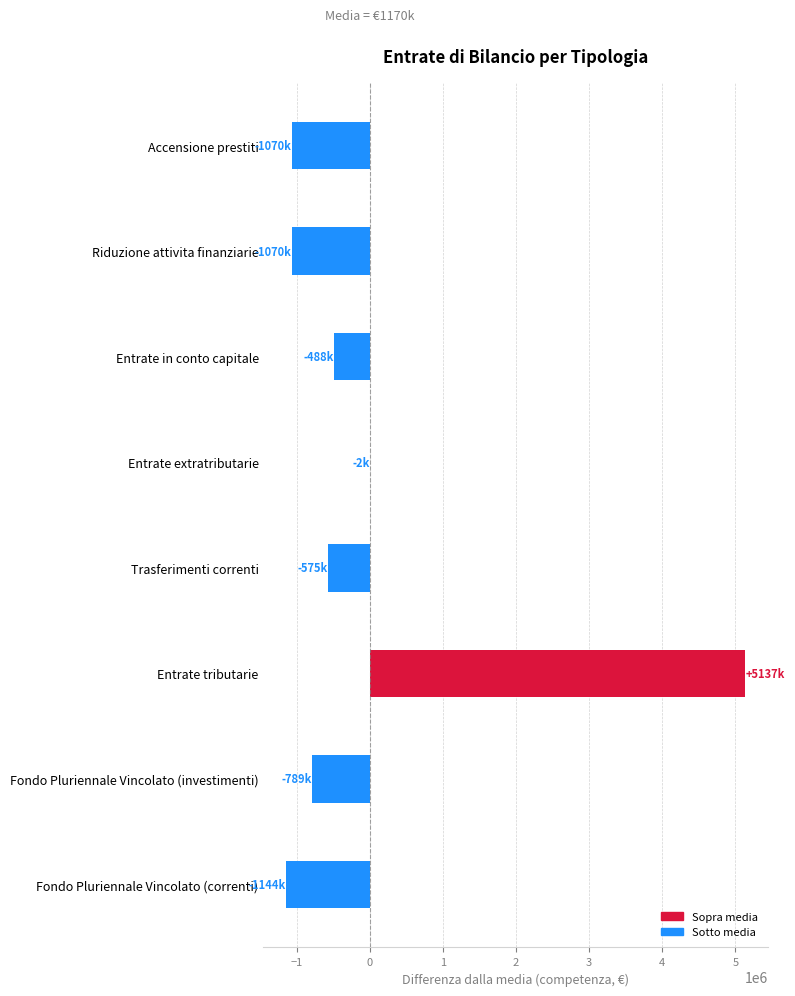

How many series are shown in this chart?

1